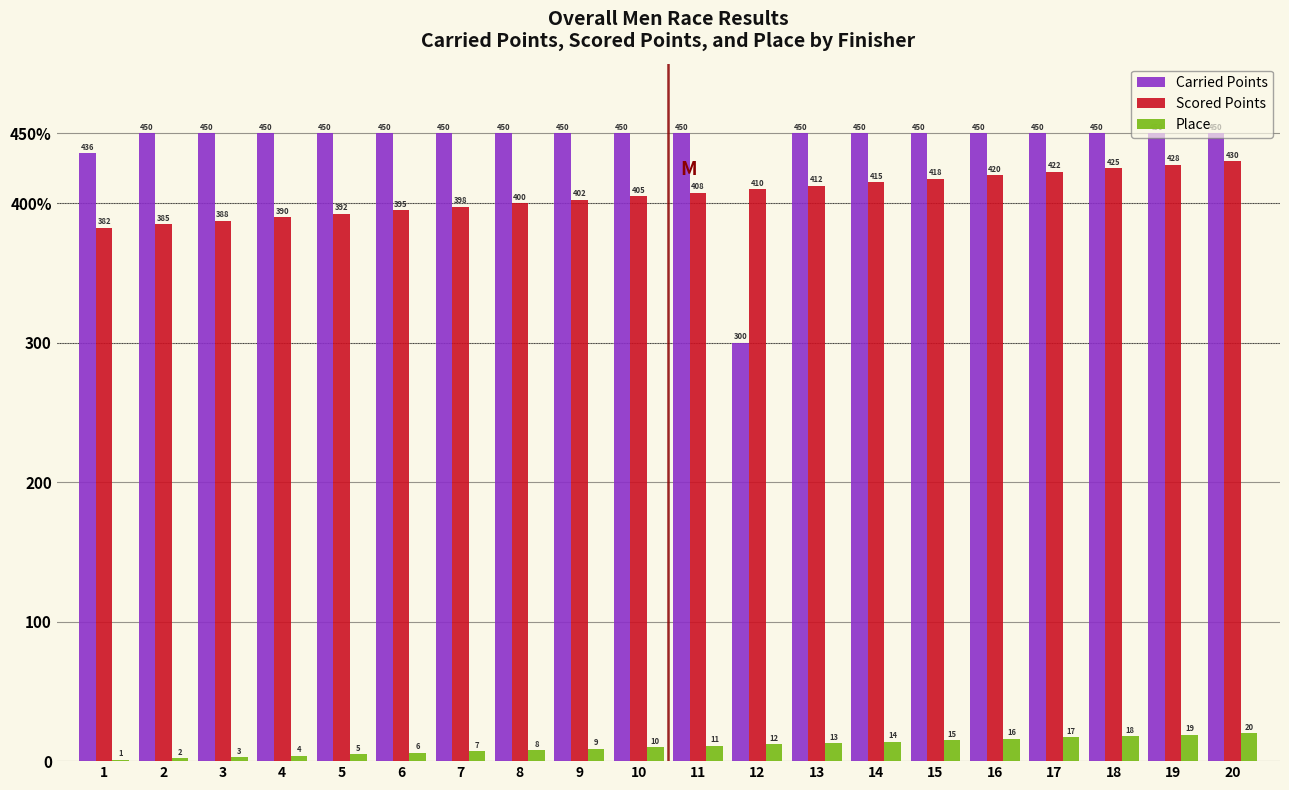

List the labels in order of Scored Points value, largest first.

20, 19, 18, 17, 16, 15, 14, 13, 12, 11, 10, 9, 8, 7, 6, 5, 4, 3, 2, 1